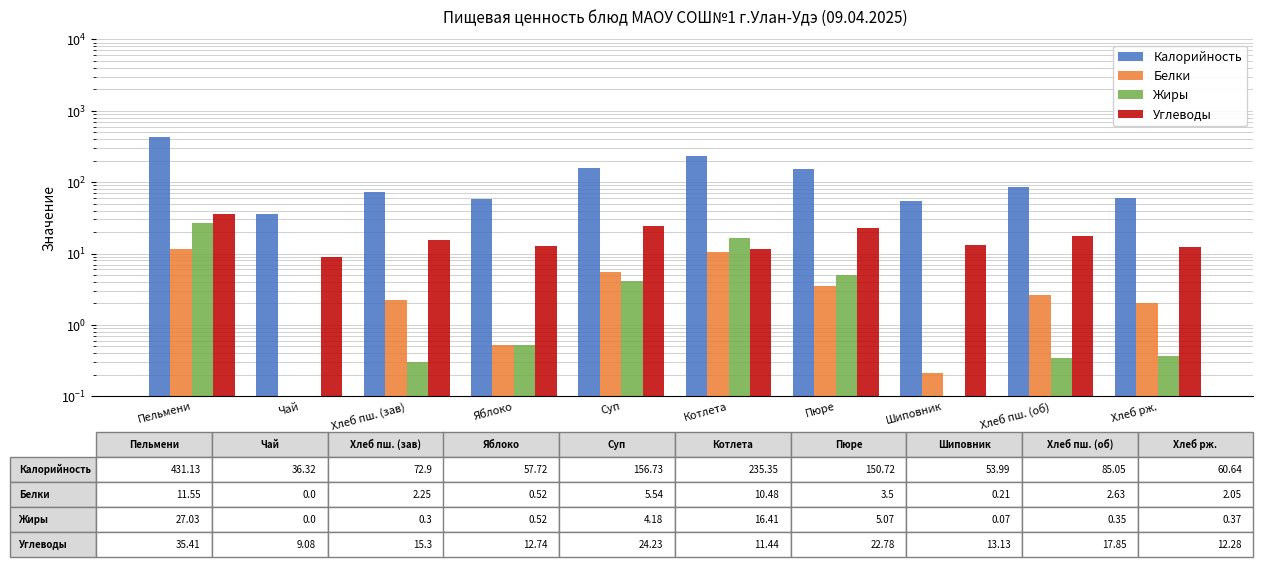

What position from the right is Хлеб рж.?

1